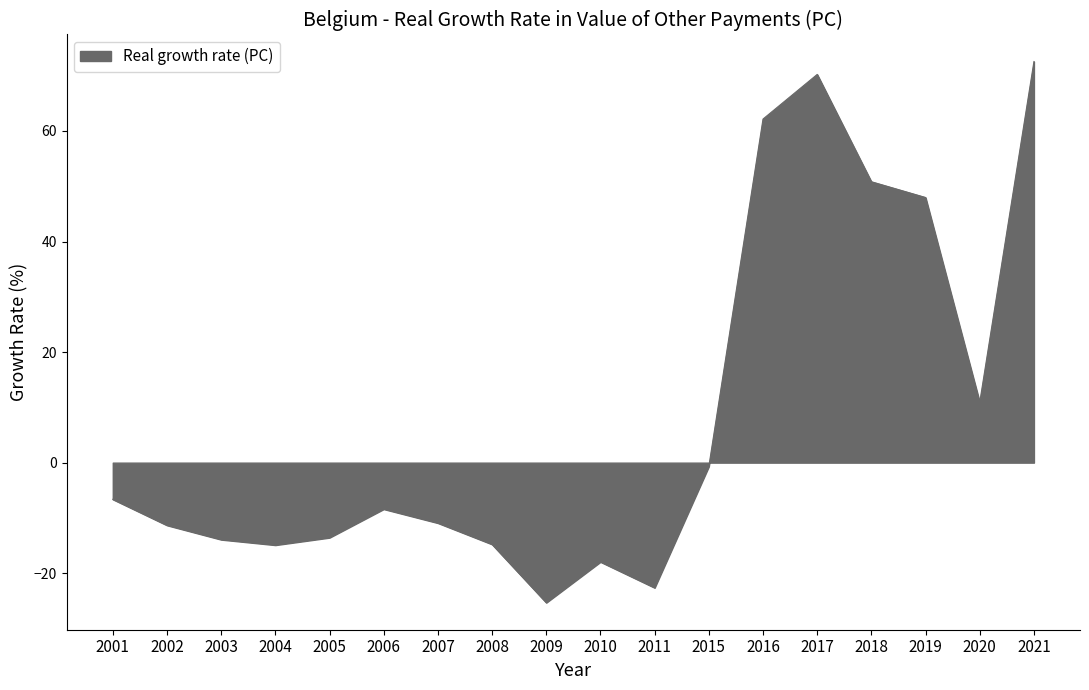

Where does the data first go above -8?

2001